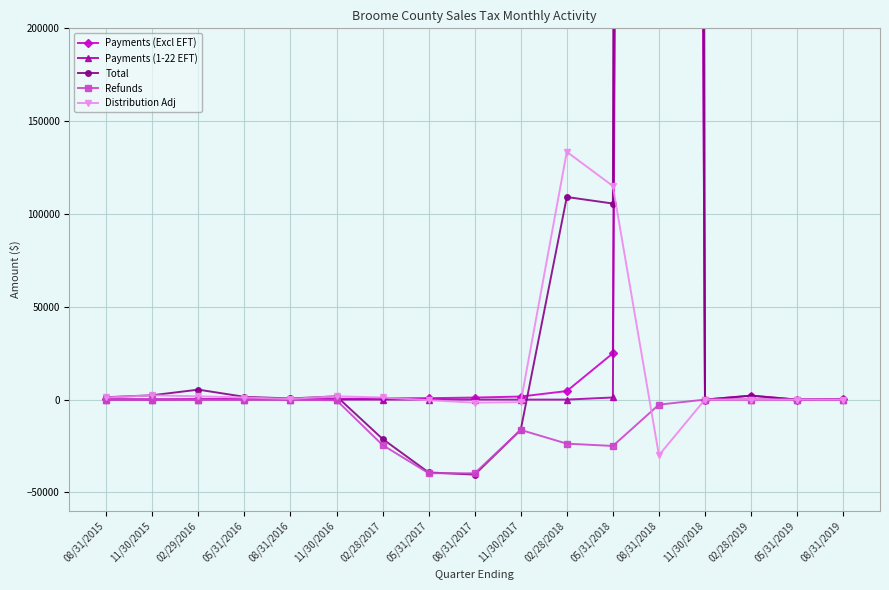

True or false: Refunds and Payments (Excl EFT) intersect in this chart.

False